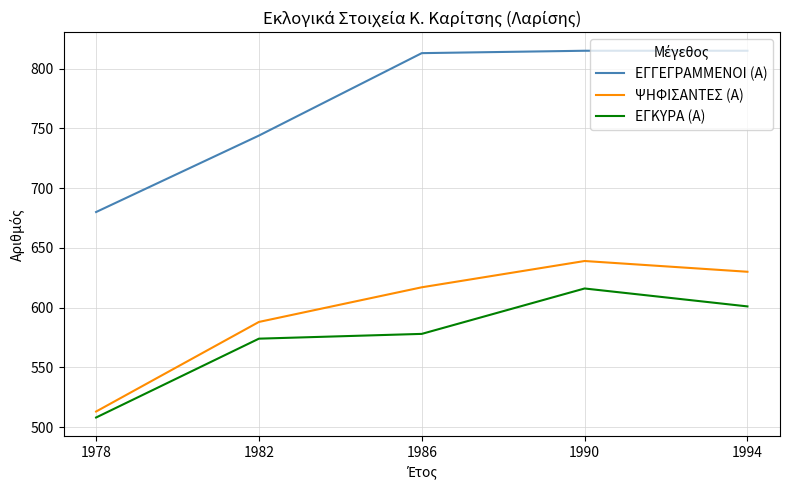

Which label corresponds to the smallest value in the chart?

1978